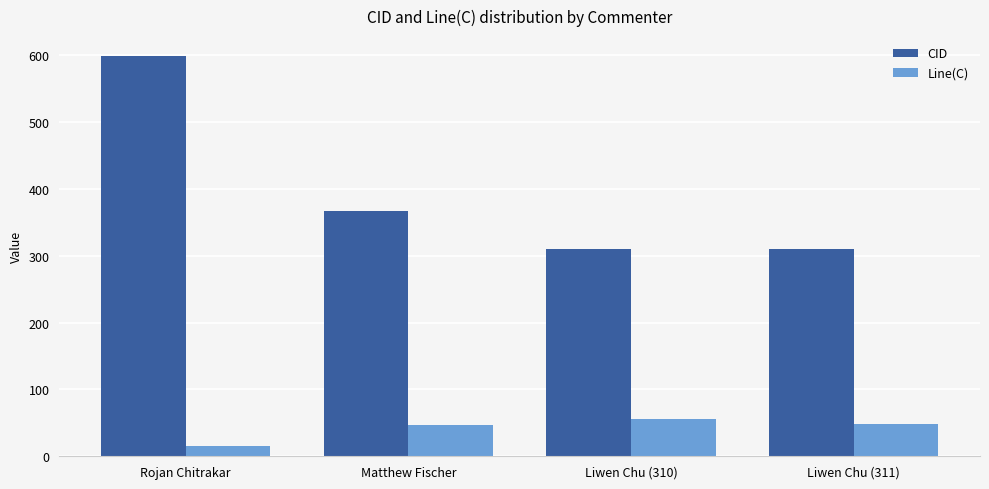

Which label corresponds to the largest value in the chart?

Rojan Chitrakar